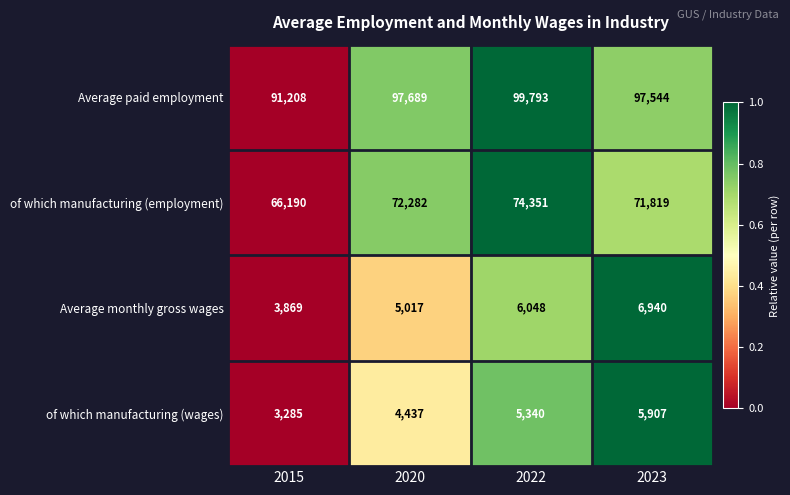

The value of Average paid employment at 2022 is 99793. True or false?

True